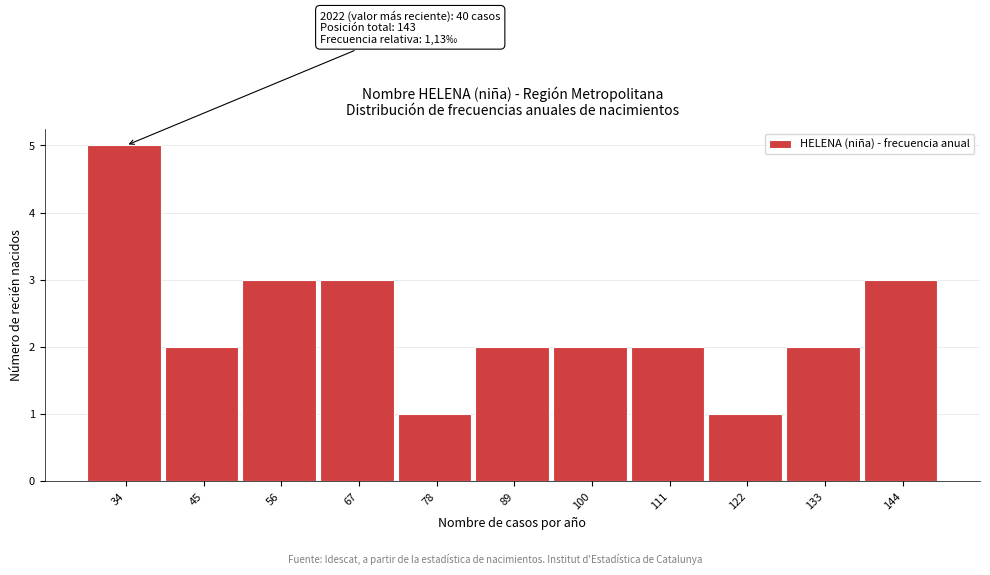

Reading left to right, list all the values displayed in this chart.

34=5	45=2	56=3	67=3	78=1	89=2	100=2	111=2	122=1	133=2	144=3